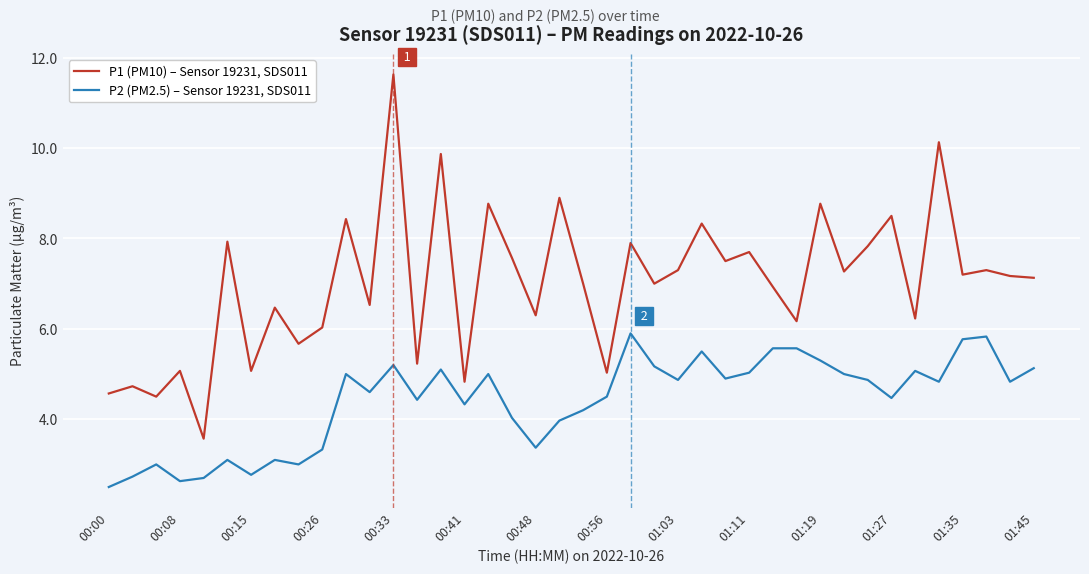

Which series has the largest total across all categories?

P1 (PM10) – Sensor 19231, SDS011